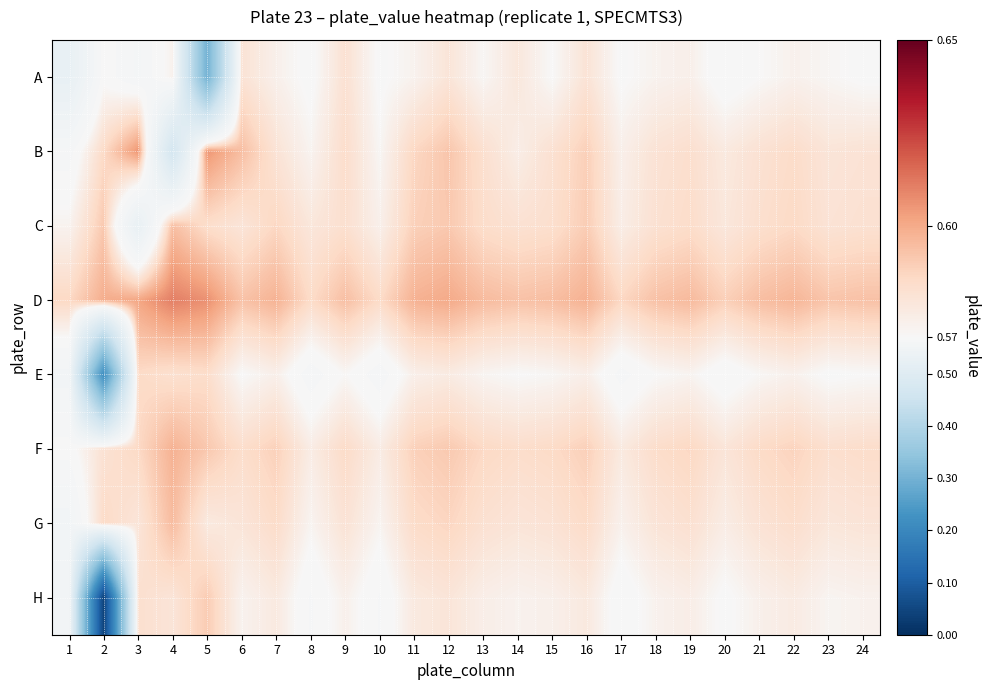

At which category is the sum across all series the highest?

12